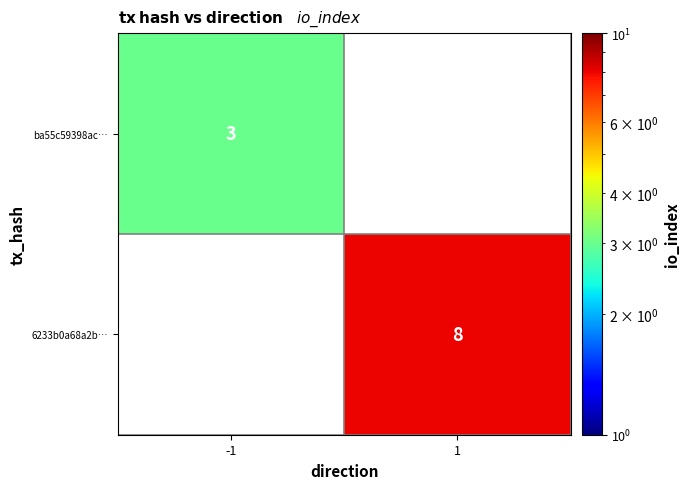

The value of 6233b0a68a2b… at 1 is 8. True or false?

True